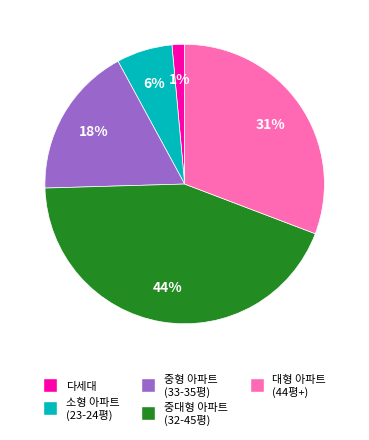

To the nearest percent, what is the average slice percentage?

20%